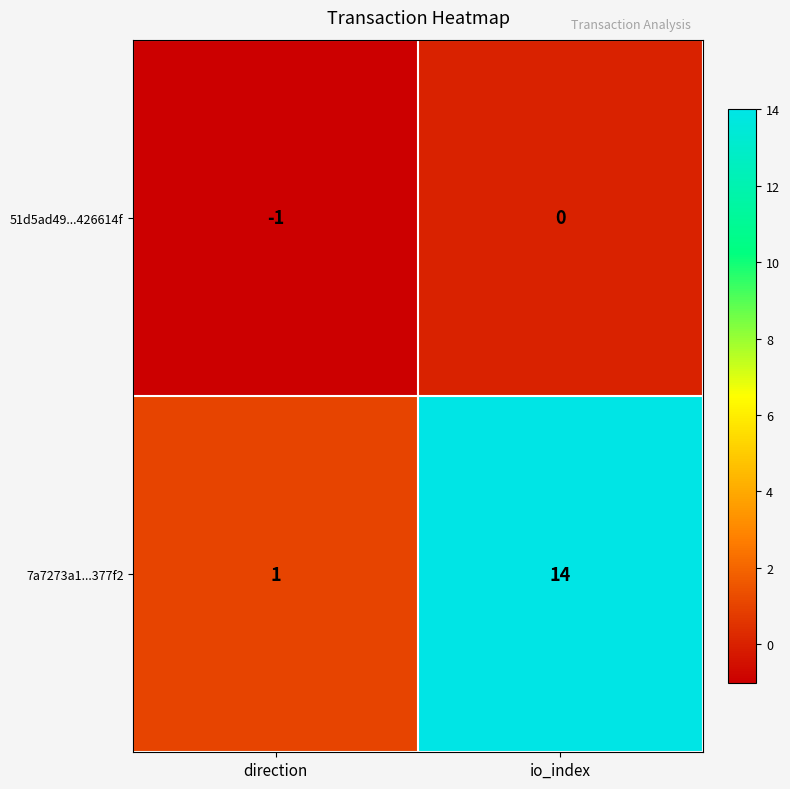

The value of 51d5ad49...426614f at io_index is 0. True or false?

True